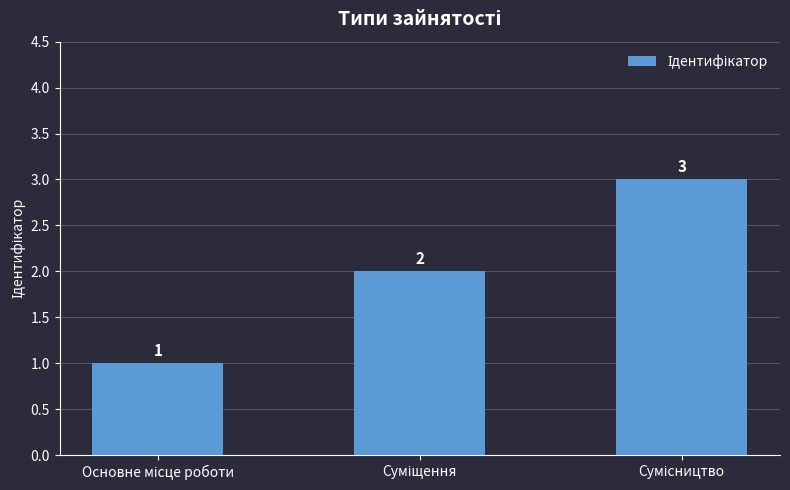

What is the greatest value displayed?

3